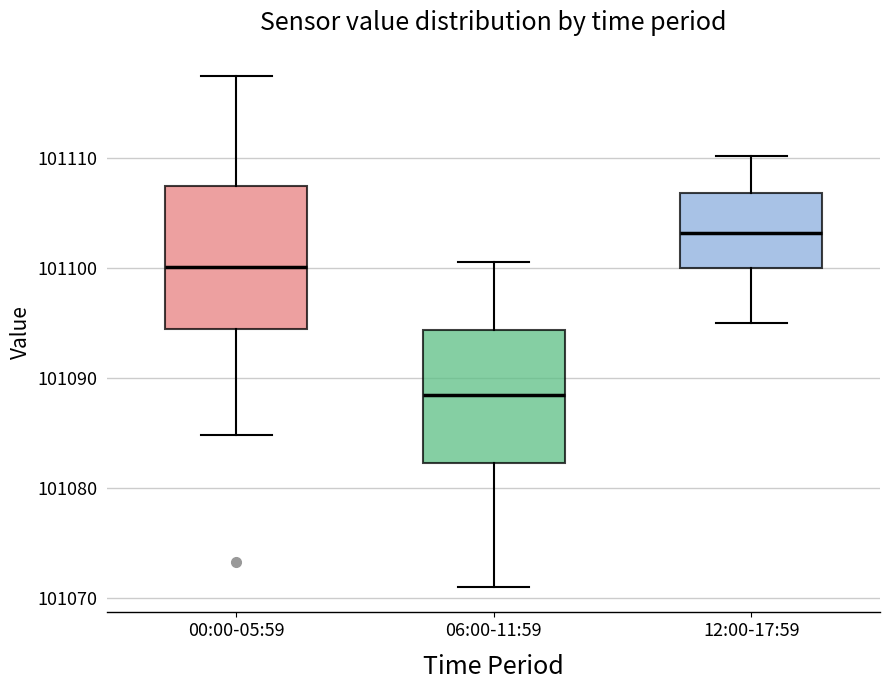

Where is the lower edge of the box for 12:00-17:59 on the y-axis? The values are not printed on the chart, so give them approximately, as read against the axis.

101100